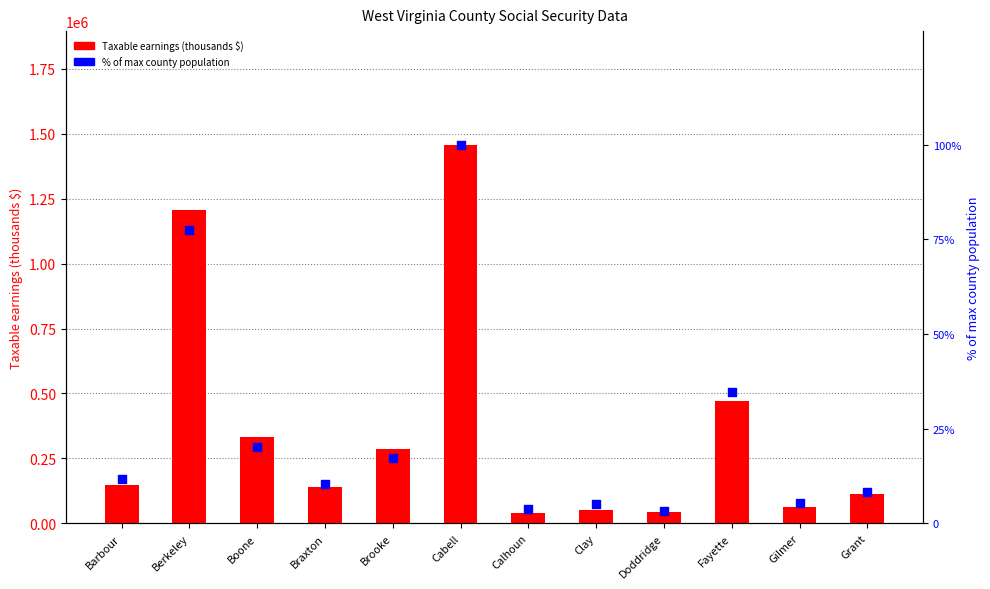

Which series has the widest spread of Y values?

Taxable earnings (thousands)